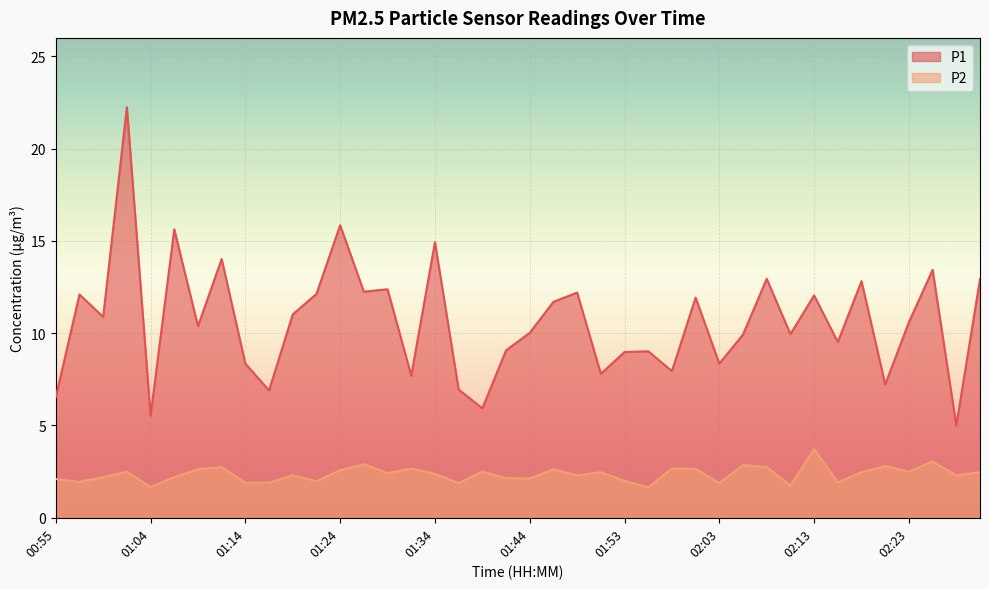

At which category does P1 reach its first local peak?

00:57